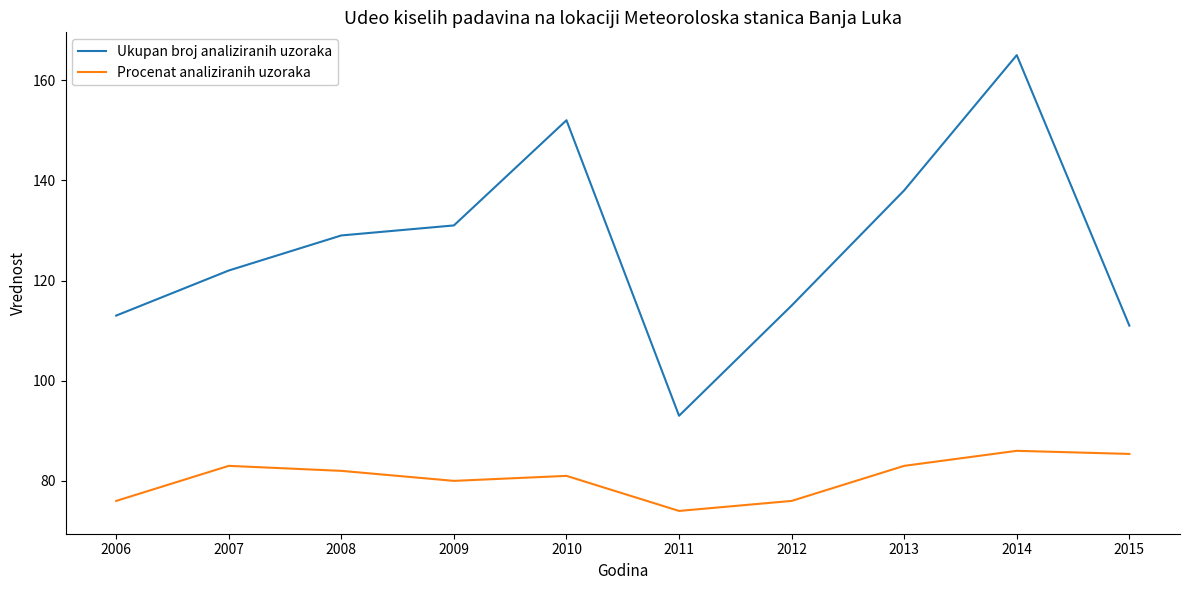

At 2007, list the series in order from smallest to largest.

Procenat analiziranih uzoraka, Ukupan broj analiziranih uzoraka